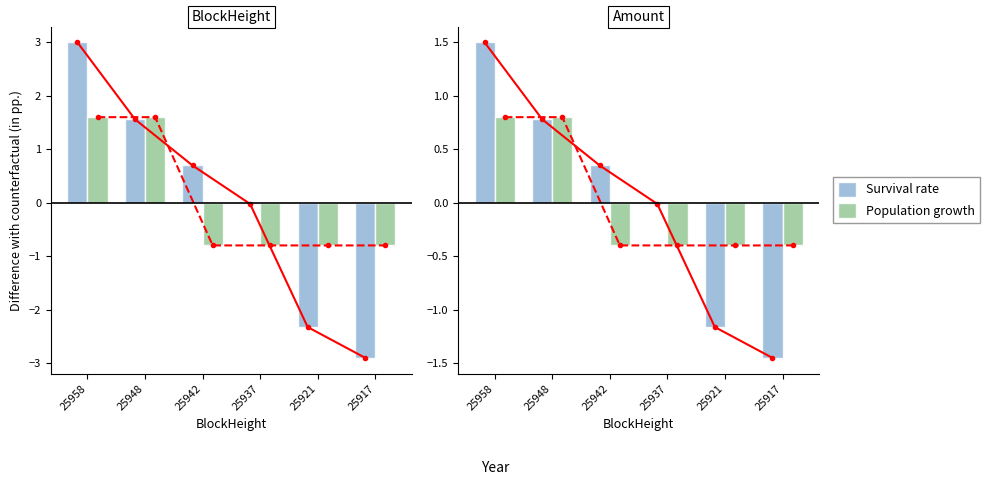

How many groups of bars are there?

6